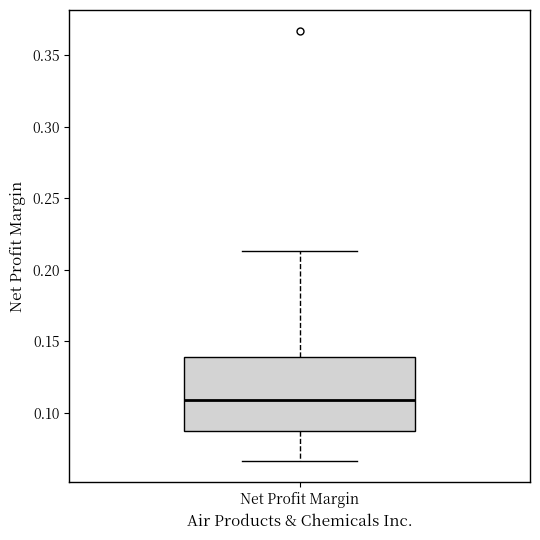

Transcribe this box plot: give where the median line is, the range the box spans, and where the two whiskers end, as read against the y-axis. The values are not printed on the chart, so give them approximately, as read against the axis.

median 0.110, box 0.085 to 0.140, whiskers 0.065 to 0.215